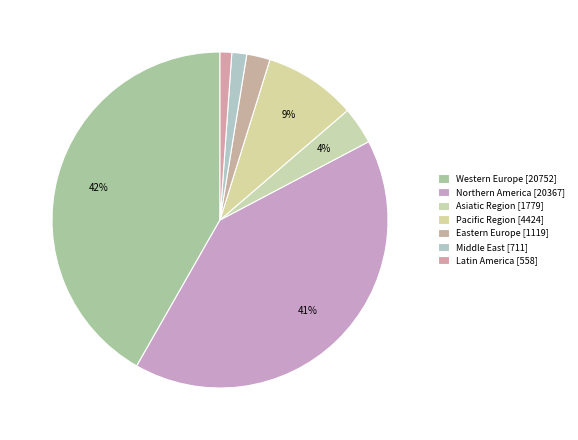

How many segments does this pie chart have?

7